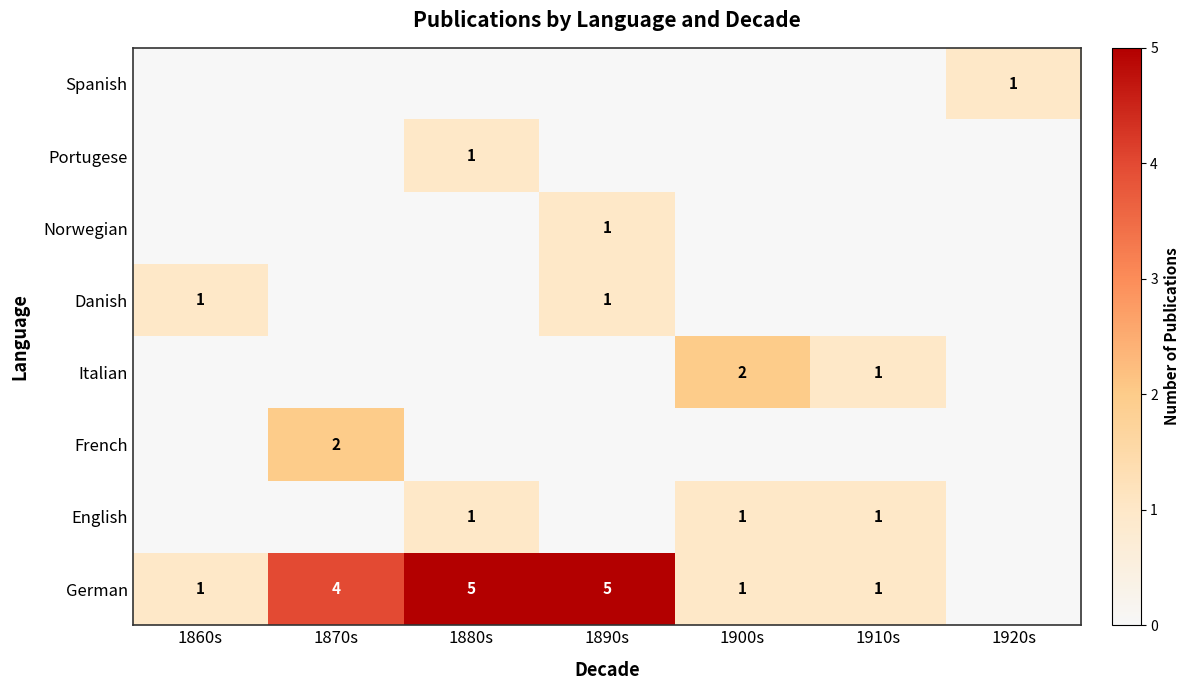

The value of Italian at 1910s is 2. True or false?

False